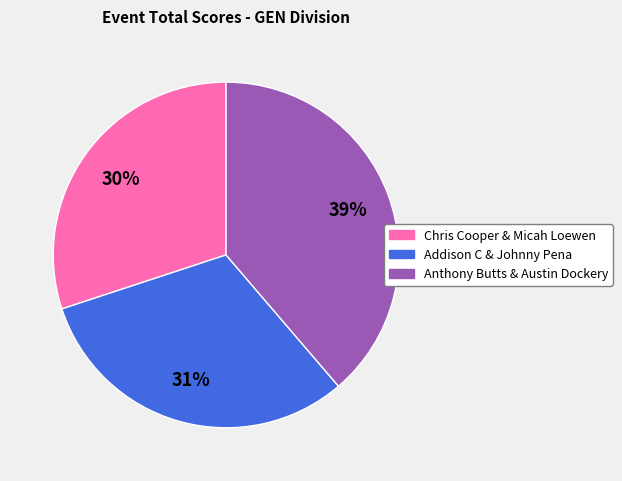

What is the ratio of the value at Addison C & Johnny Pena to the value at Chris Cooper & Micah Loewen?

1.0